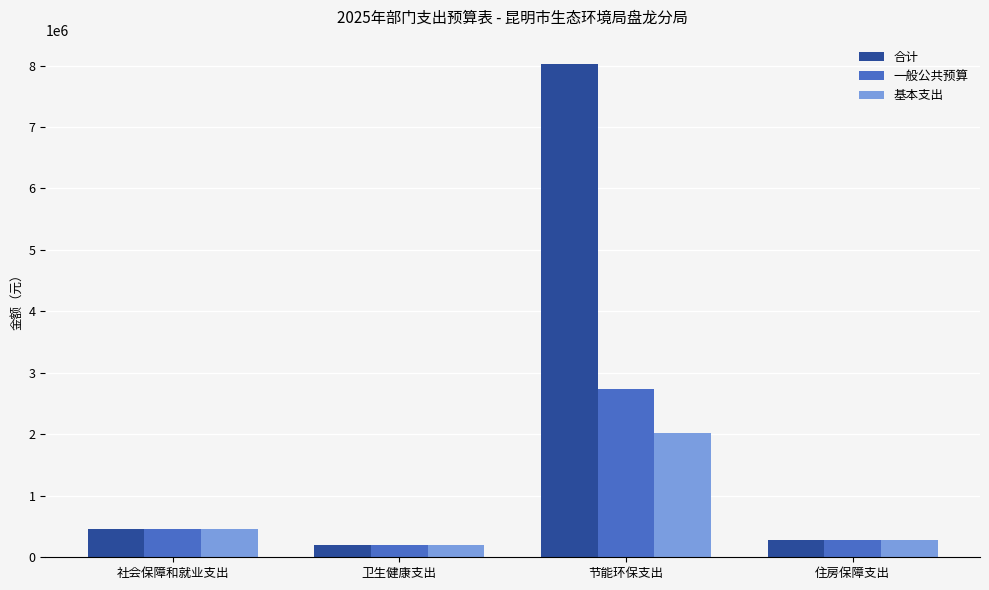

Which series has the largest range (max minus min)?

合计